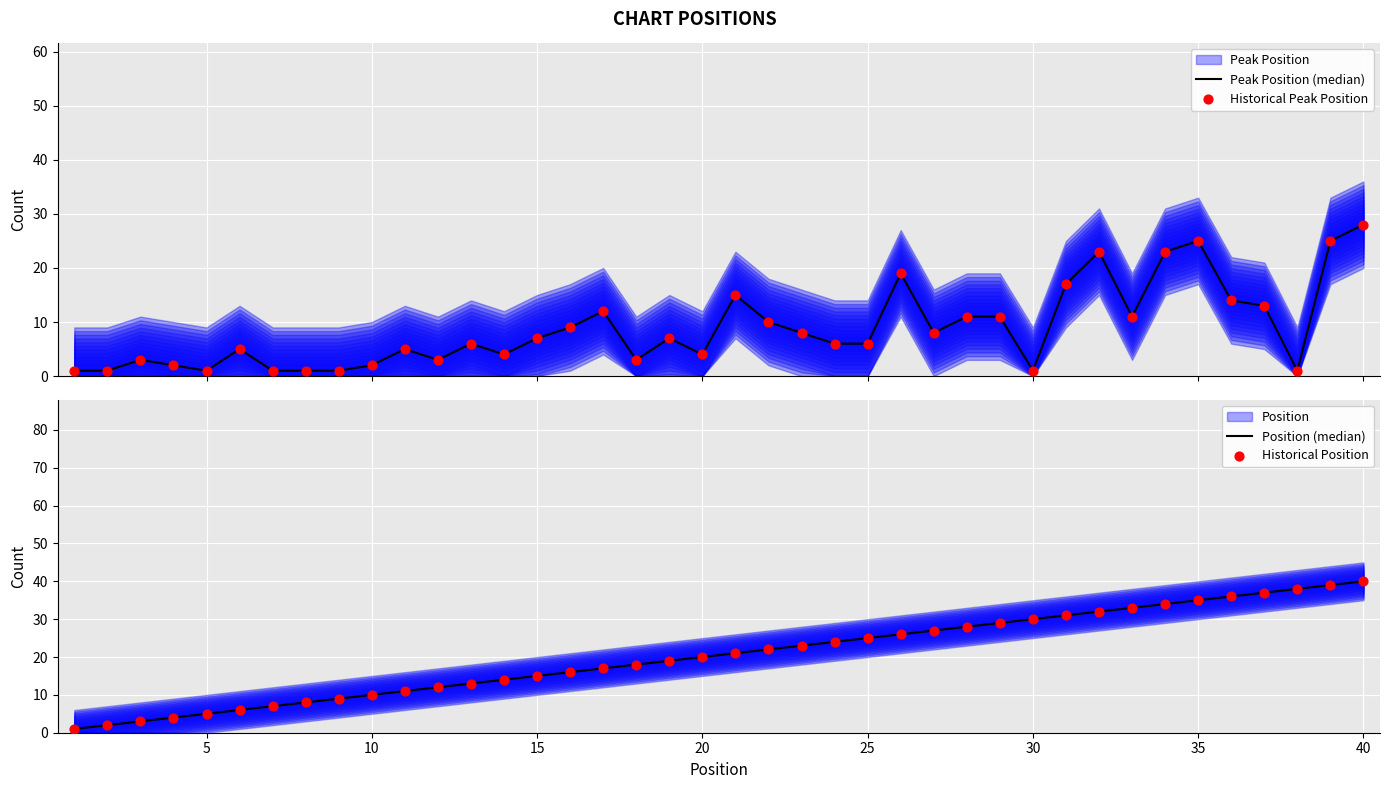

What is the total value across all series at 40?

136